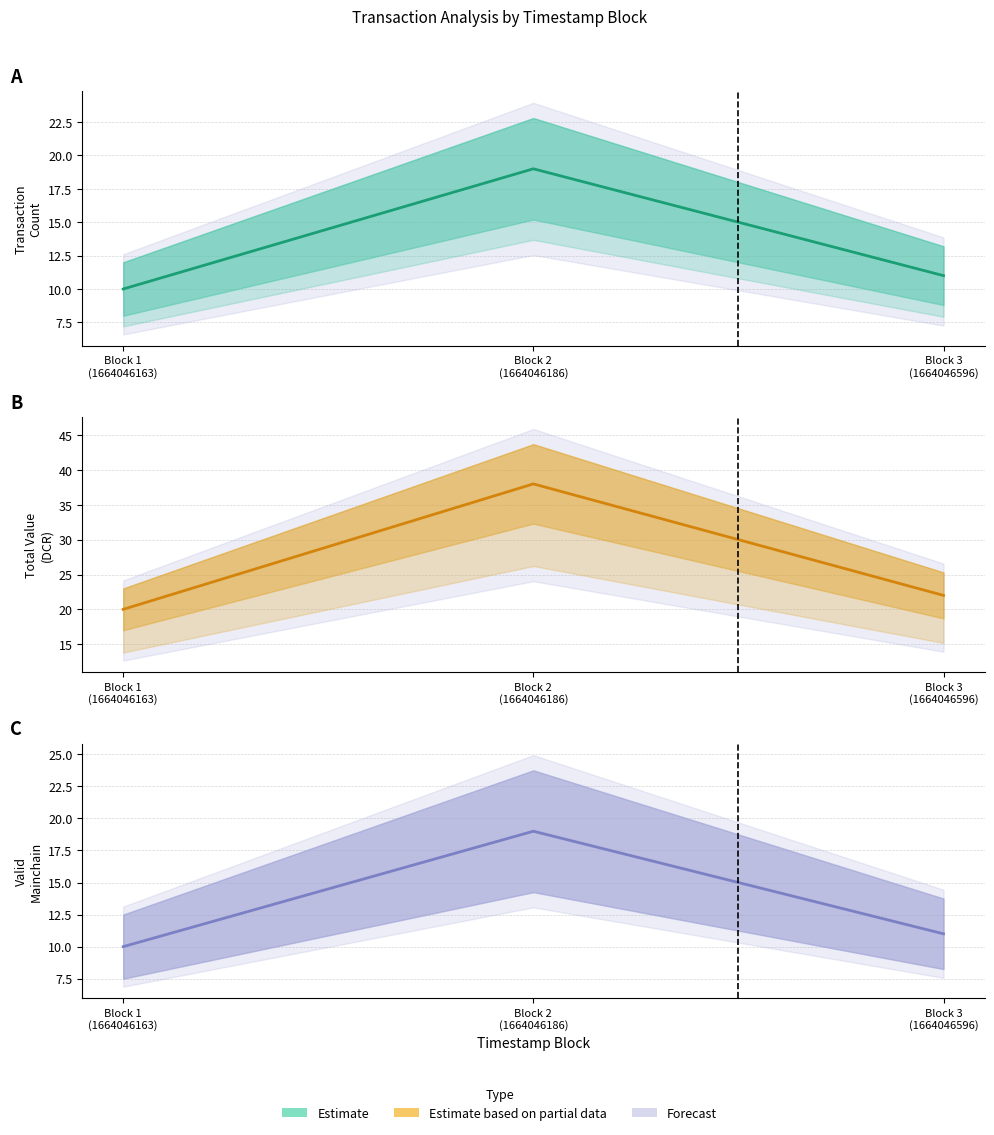

What is the total value across all series at Block 3 (1664046596)?

44.0